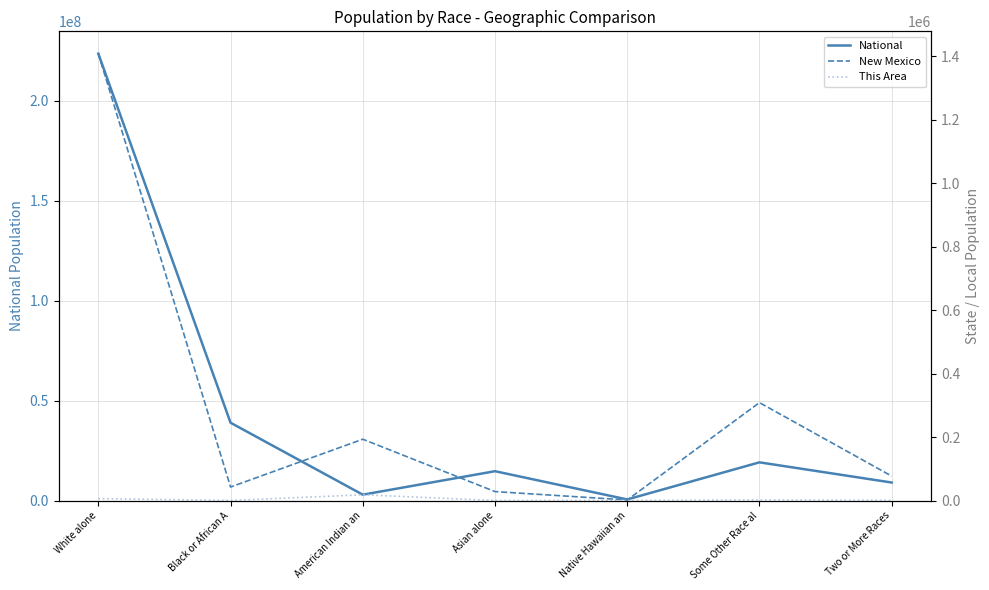

At which category is the sum across all series the highest?

White alone